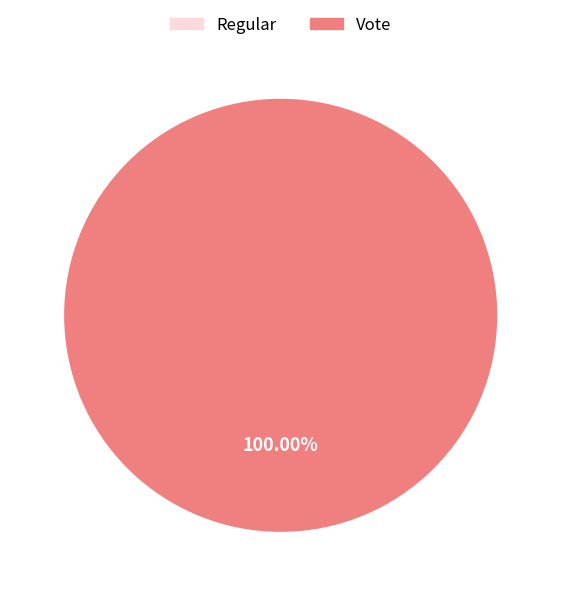

The Regular (io_index=0) slice represents 1% of the pie. True or false?

False